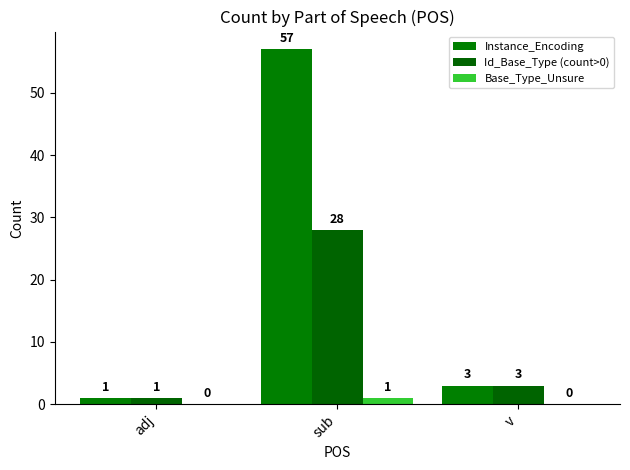

How many groups of bars are there?

3